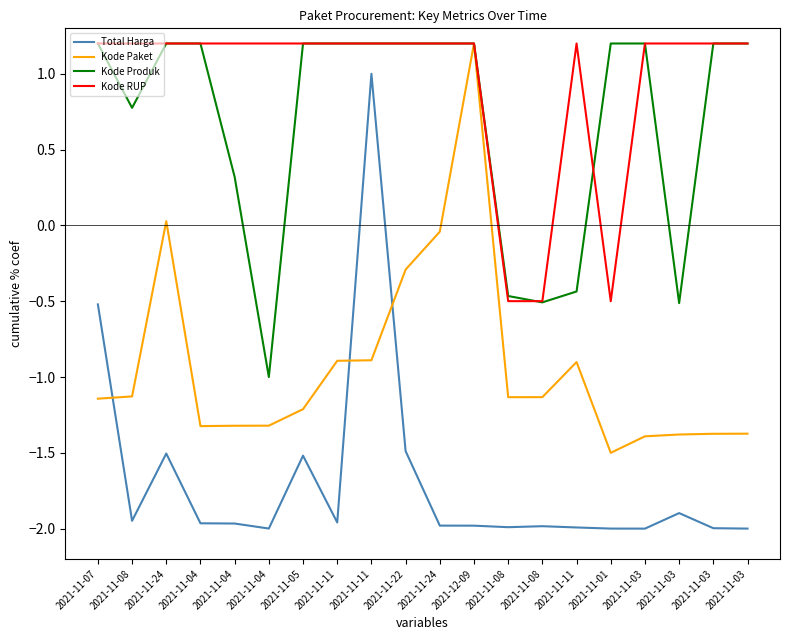

What is the average value of the Kode RUP series?

0.9